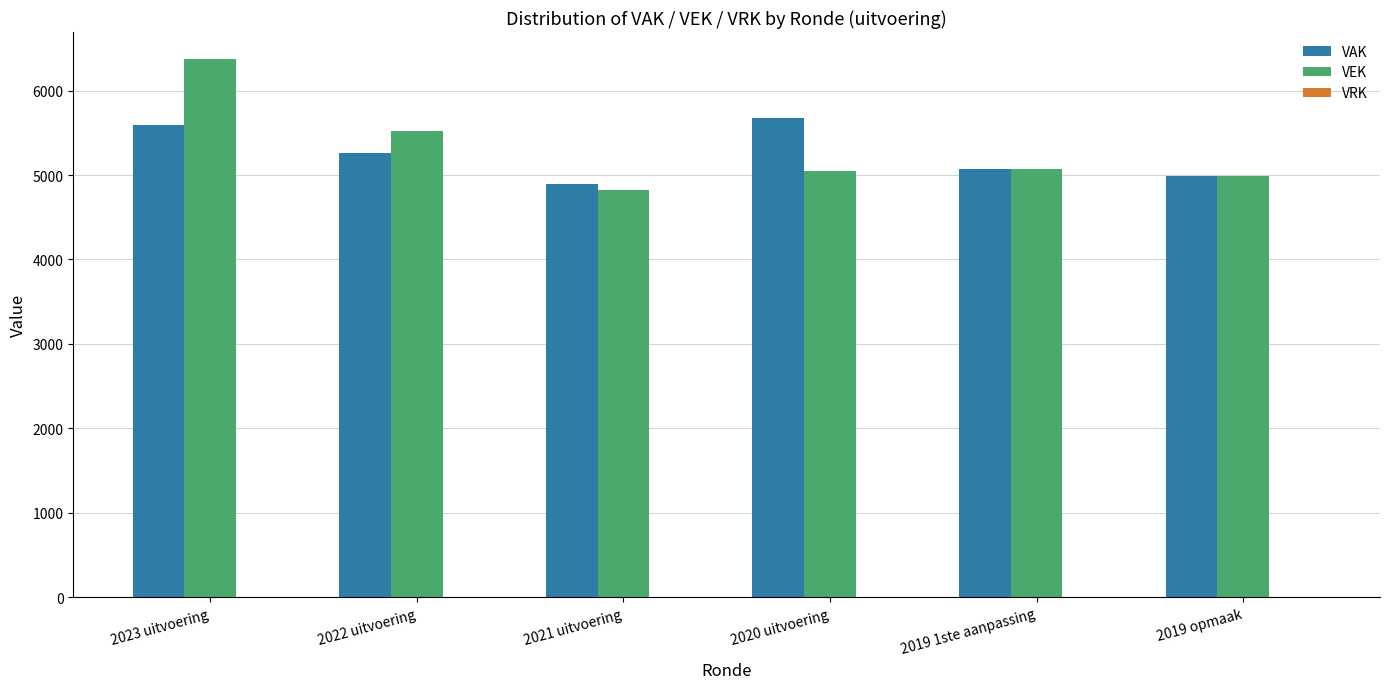

What is the label of the 4th bar from the left?

2020 uitvoering